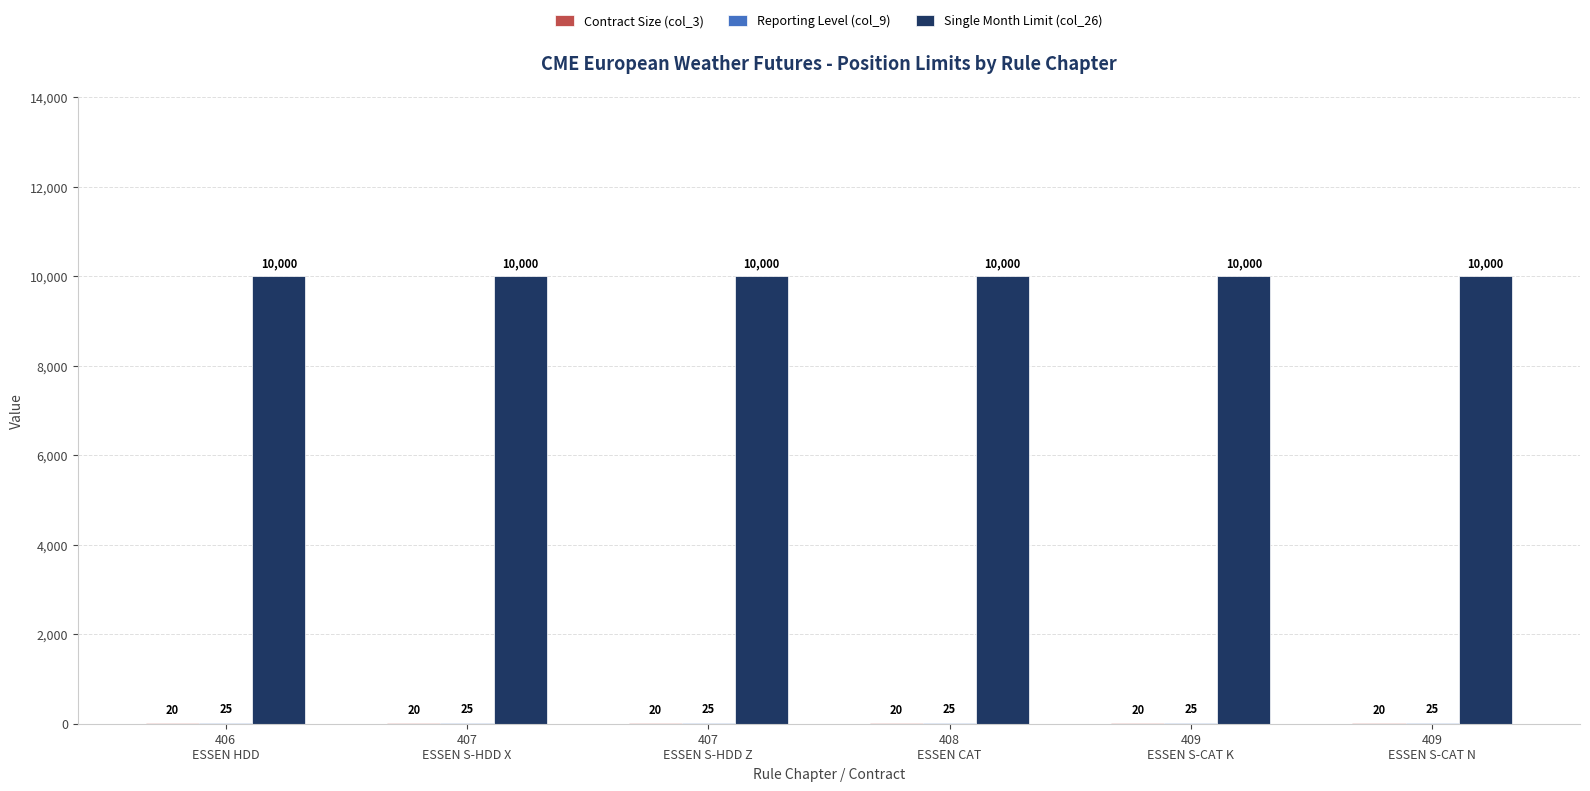

What is the maximum value shown in the chart?

10000